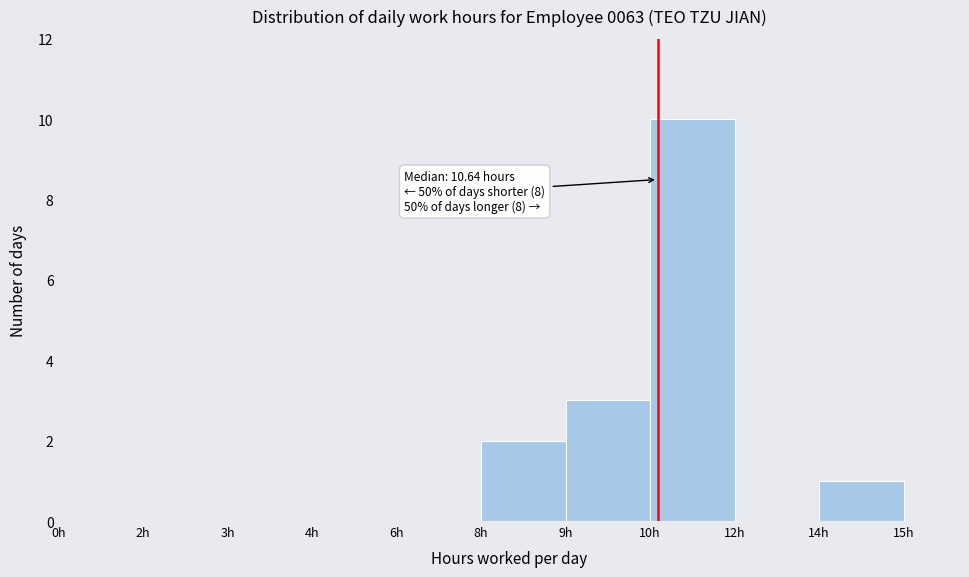

Reading right to left, list all the values displayed in this chart.

14h=1	12h=0	10h=10	9h=3	8h=2	6h=0	4h=0	3h=0	2h=0	0h=0